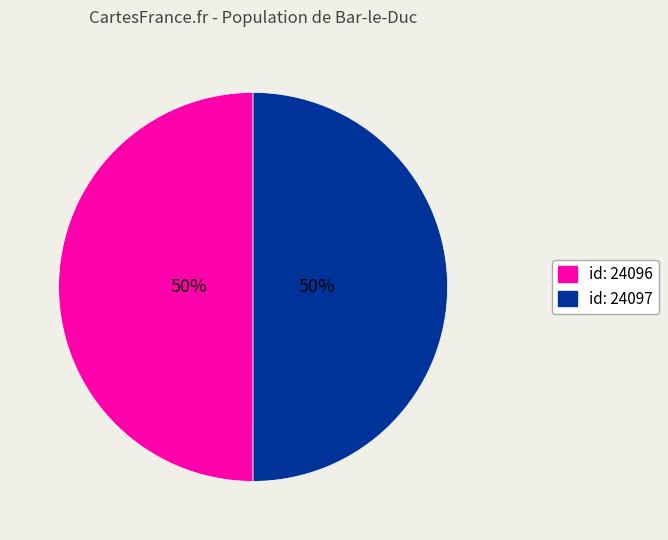

To the nearest percent, what is the average slice percentage?

50%